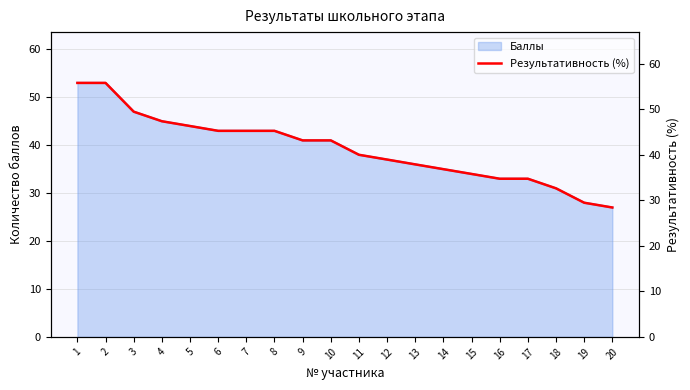

Where is the data nearest to the value 42?

9